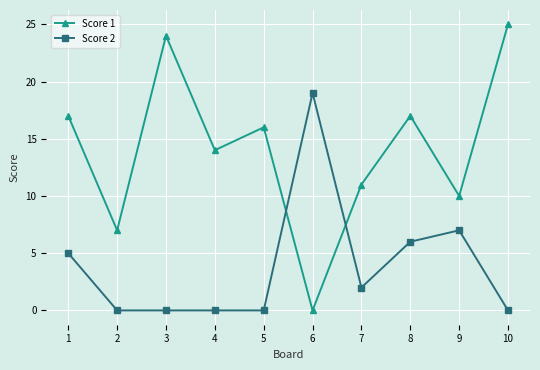

Is it true that Score 1 equals 7 at 2?

True